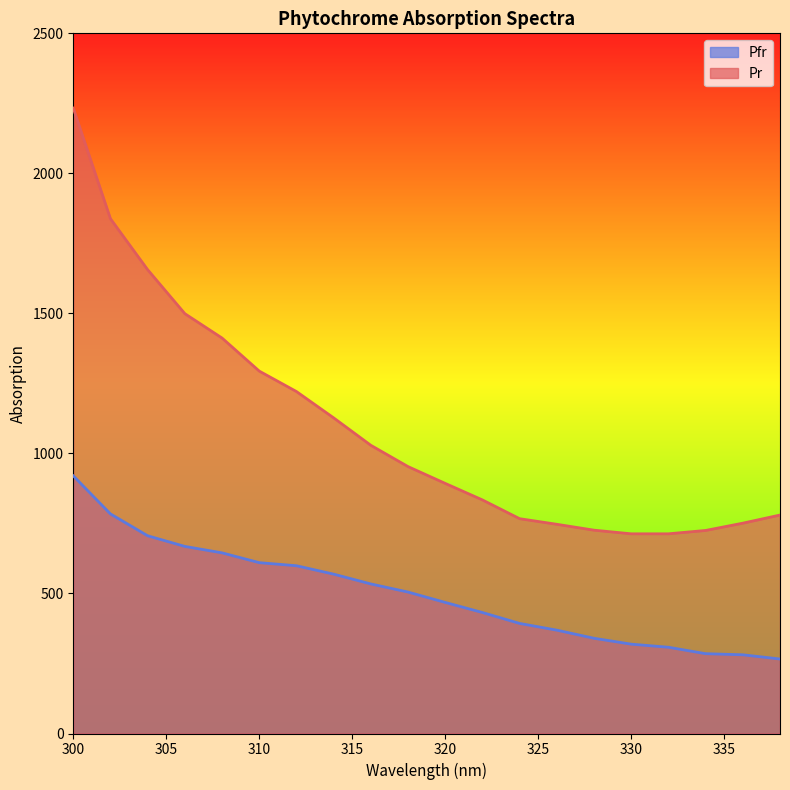

How many lines are shown in the chart?

2